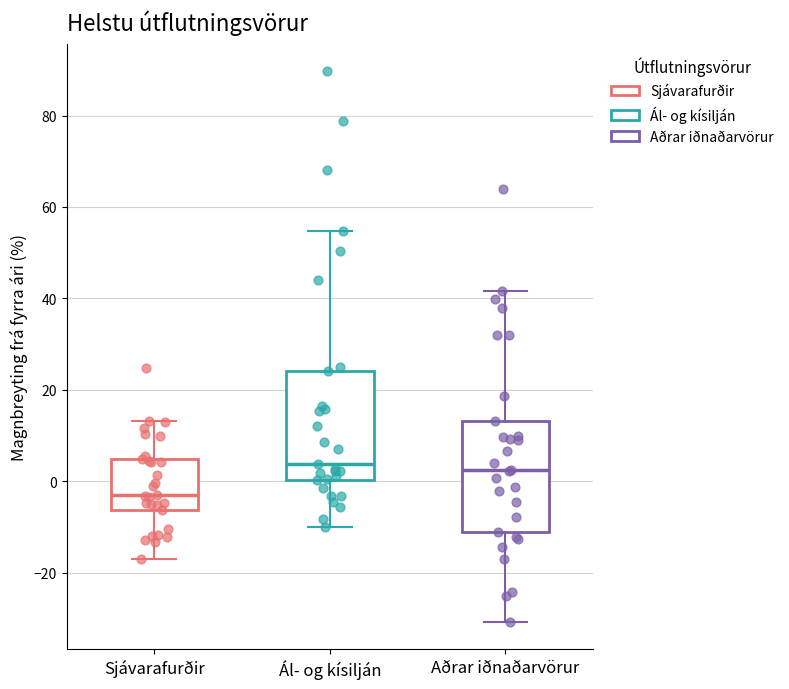

Reading left to right, transcribe this box plot: for each box, give where its median line is, the range the box spans, and where its two whiskers end, as read against the y-axis. The values are not printed on the chart, so give them approximately, as read against the axis.

Sjávarafurðir: median -4, box -6 to 4, whiskers -18 to 14
Ál- og kísilján: median 4, box 0 to 24, whiskers -10 to 54
Aðrar iðnaðarvörur: median 2, box -12 to 14, whiskers -30 to 42